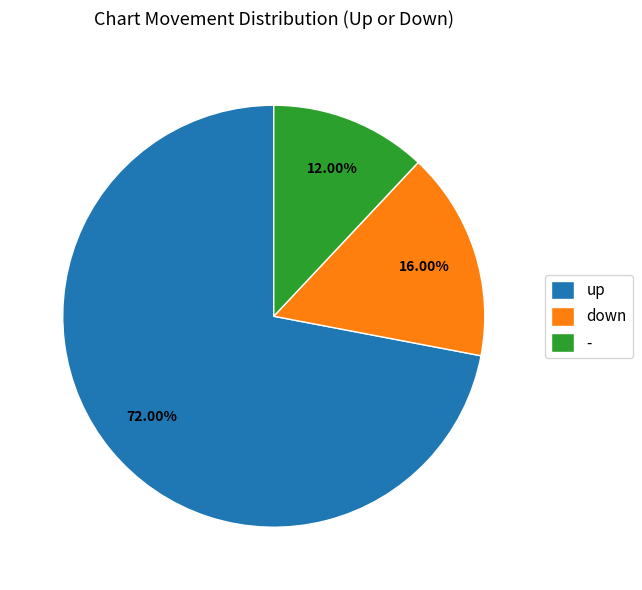

Count the number of slices in the pie.

3